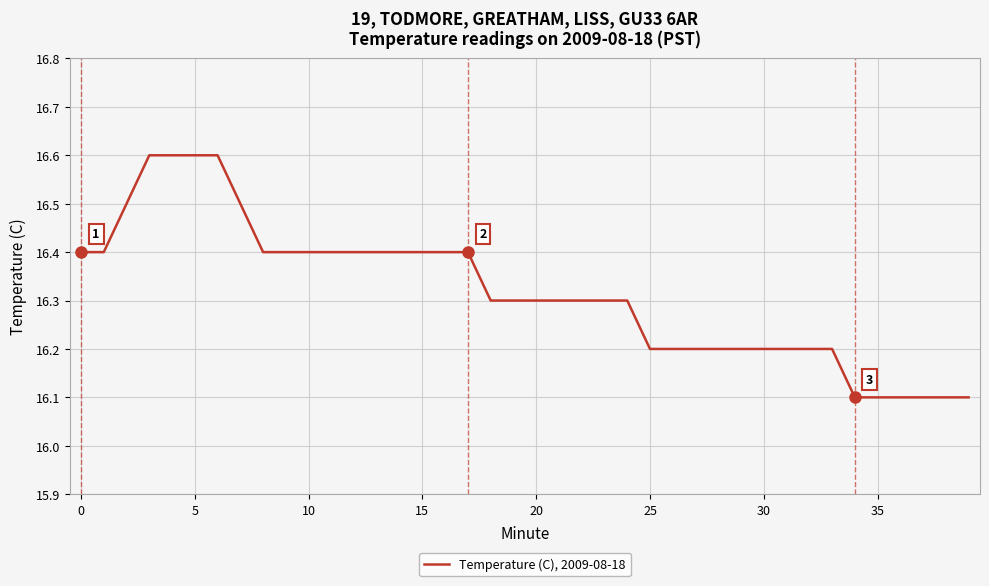

What is the minimum value shown in the chart?

16.1